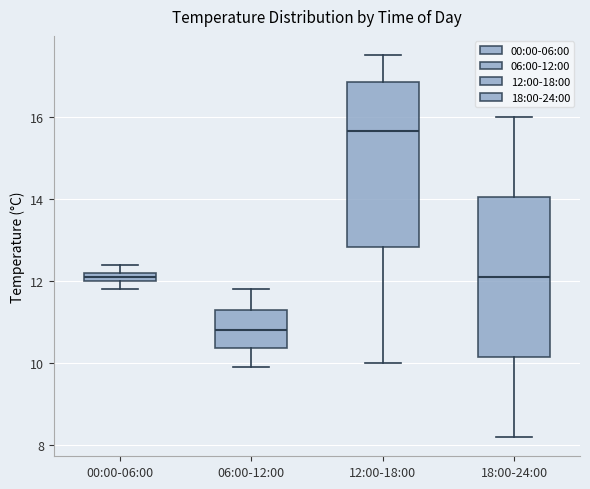

Where does the median line of the box for 12:00-18:00 sit on the y-axis? The values are not printed on the chart, so give them approximately, as read against the axis.

15.6